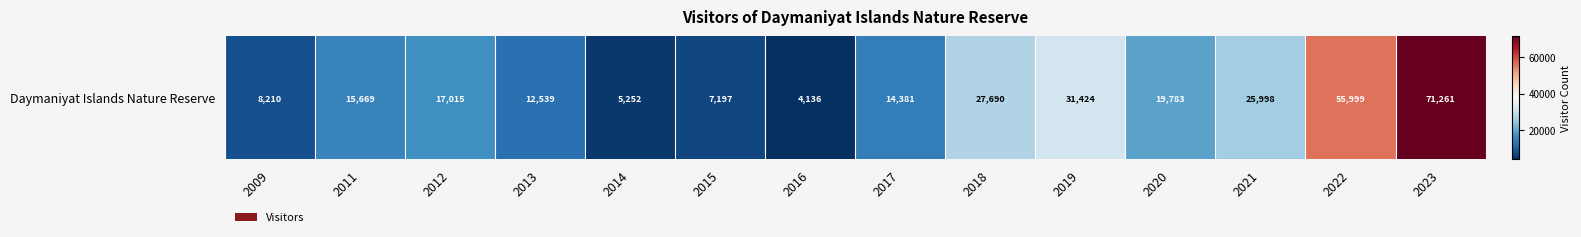

Count the number of values greater than 17015.

6